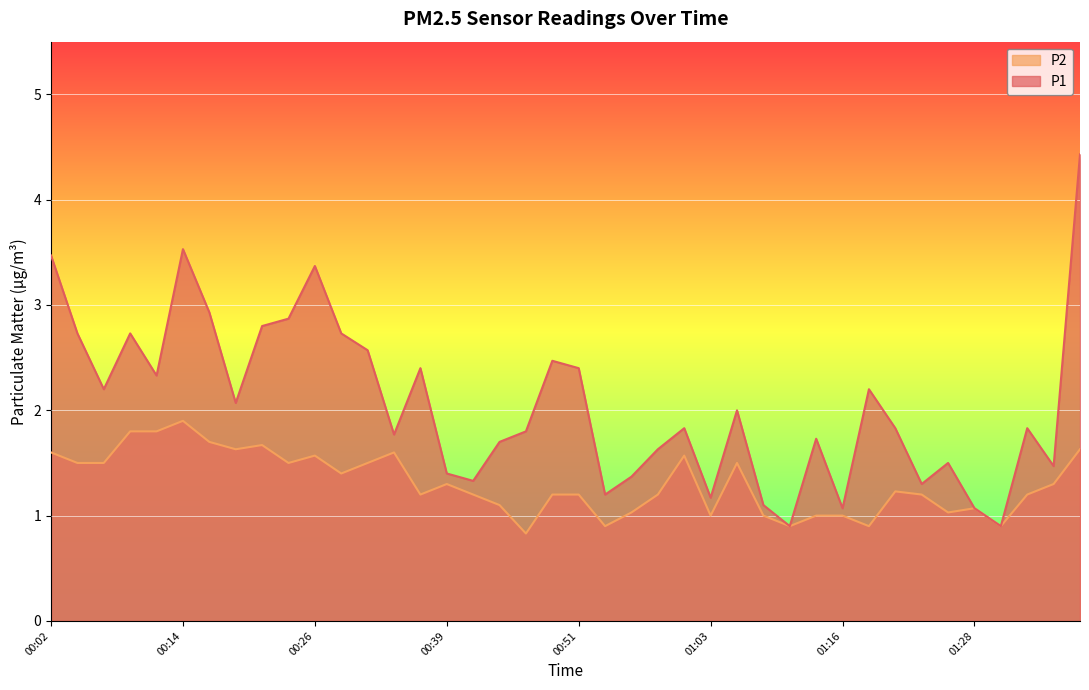

True or false: P2 and P1 intersect in this chart.

False